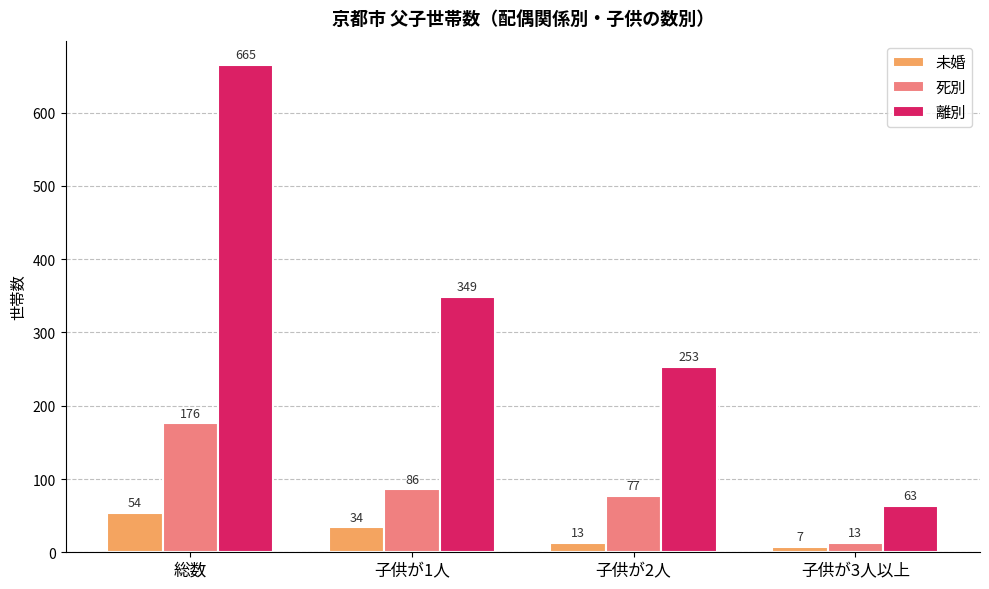

What is the total value across all series at 子供が2人?

343